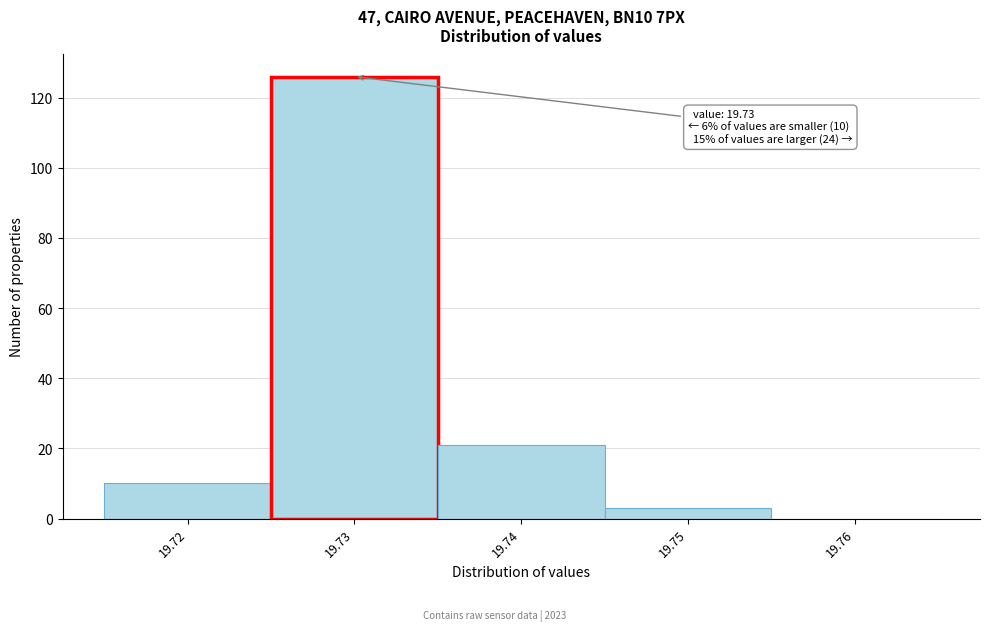

Which range on the x-axis has the tallest bar?

19.725 to 19.735